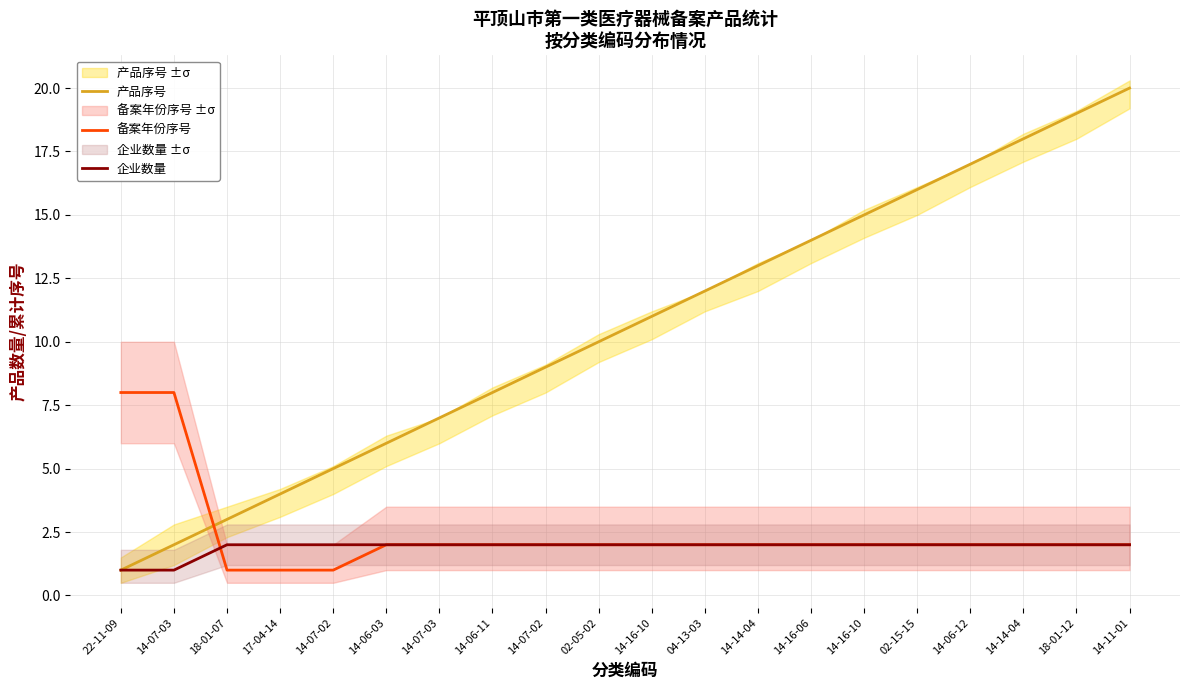

What is the total value across all series at 18-01-12?

23